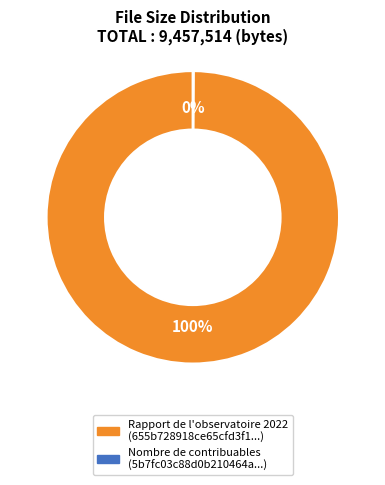

Does any single category account for the majority?

Yes